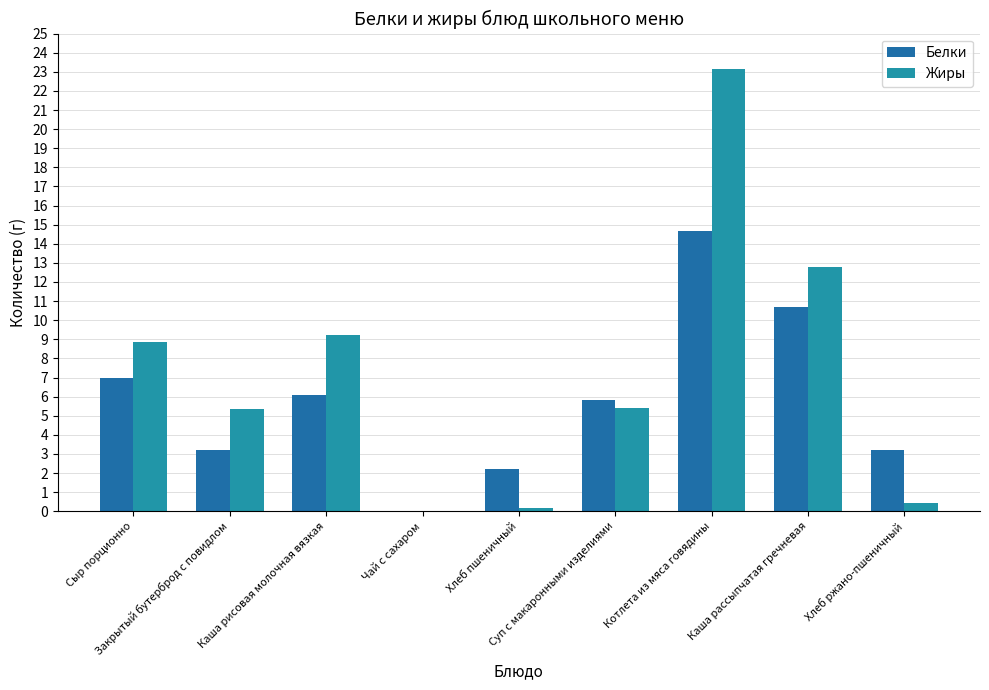

Which series has the widest spread of values?

Жиры